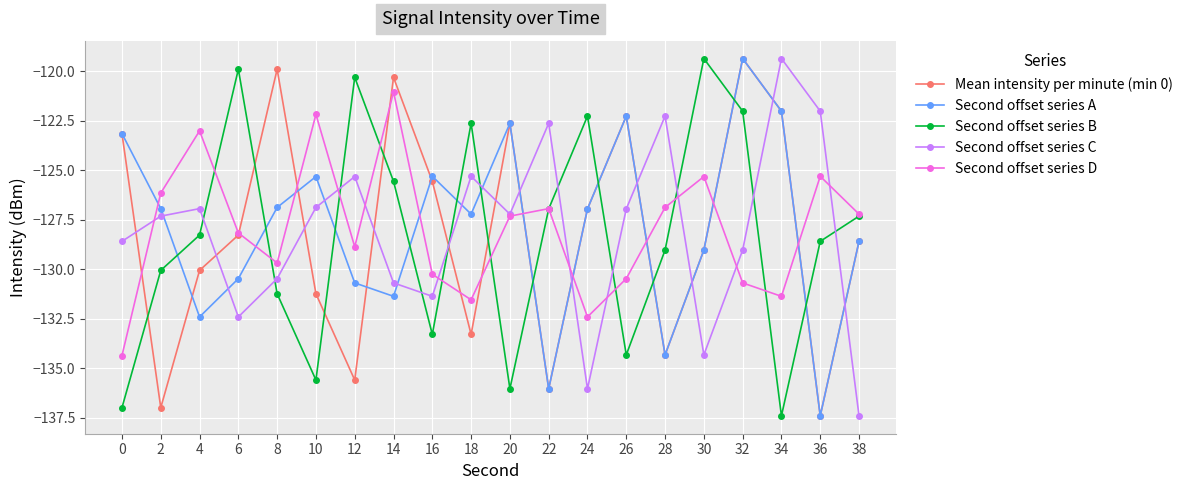

Between 10 and 24, which series saw the biggest shift?

Second offset series B